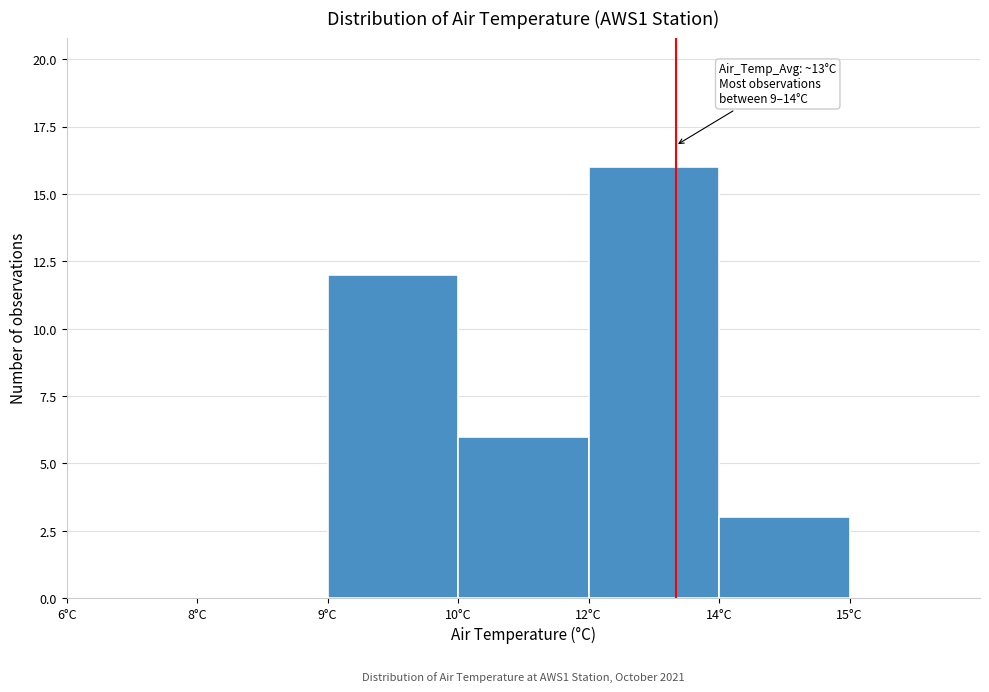

Reading right to left, extract all data points from this chart.

15°C=0	14°C=3	12°C=16	10°C=6	9°C=12	8°C=0	6°C=0